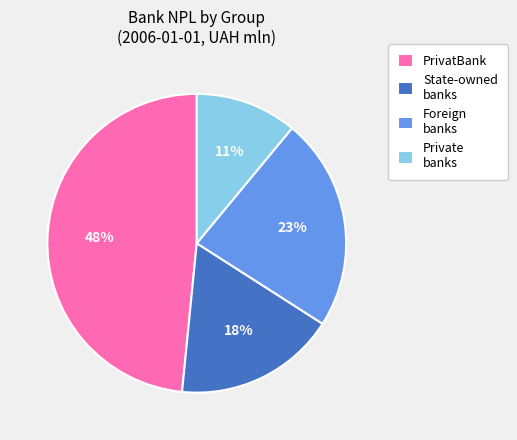

Rank the categories by value from lowest to highest.

Private banks, State-owned banks, Foreign banks, PrivatBank